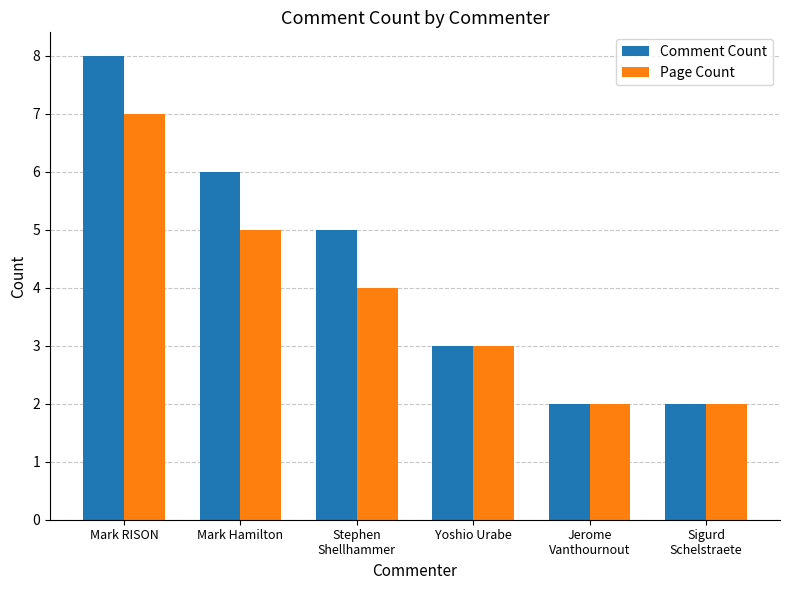

What is the difference between the highest and lowest values at Mark Hamilton?

1